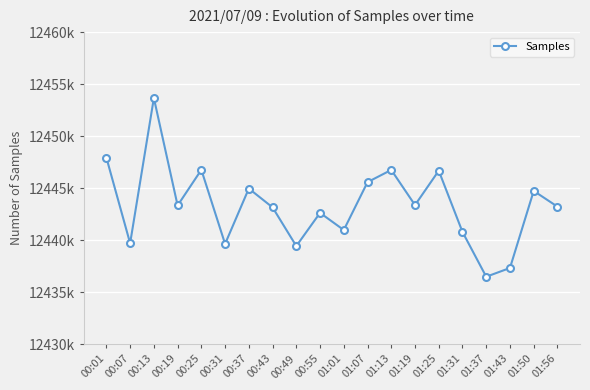

Reading left to right, what are all the values shown in this chart?

12447933	12439701	12453664	12443334	12446763	12439639	12444962	12443151	12439434	12442625	12440974	12445577	12446752	12443372	12446677	12440790	12436485	12437326	12444735	12443221